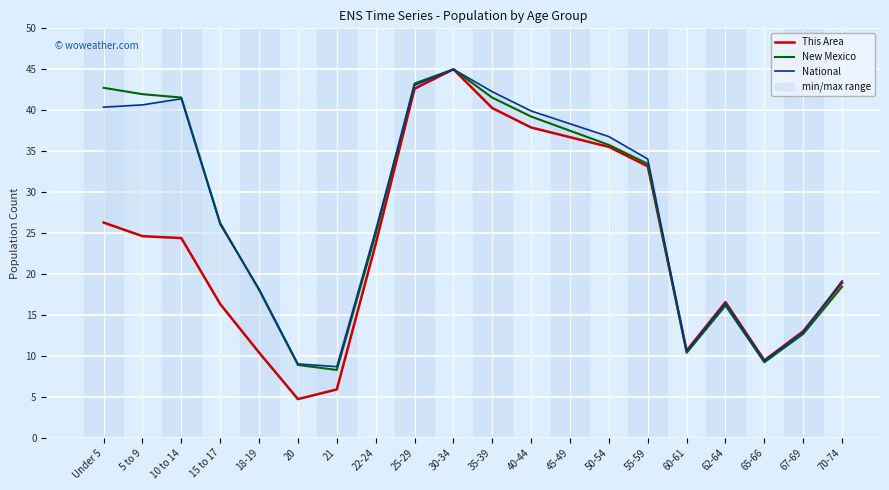

At which category does This Area reach its first local valley?

20